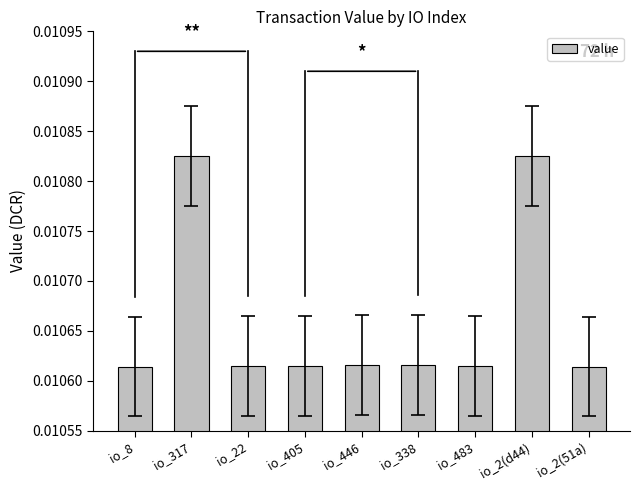

What position from the right is io_2(d44)?

2